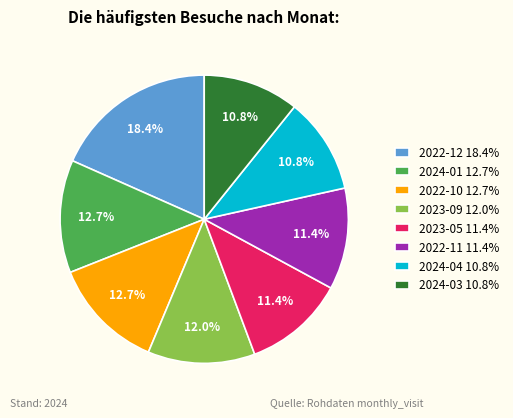

Is the sum of 2024-03 10.8% and 2024-01 12.7% greater than half?

No